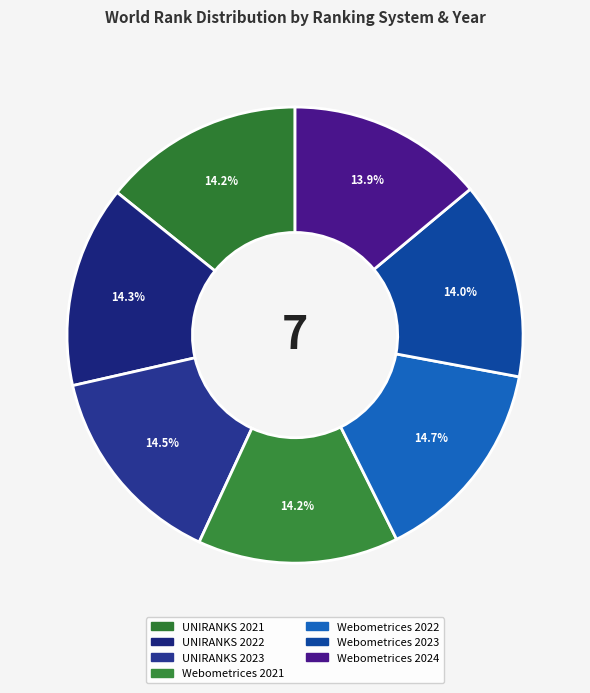

How many segments does this pie chart have?

7